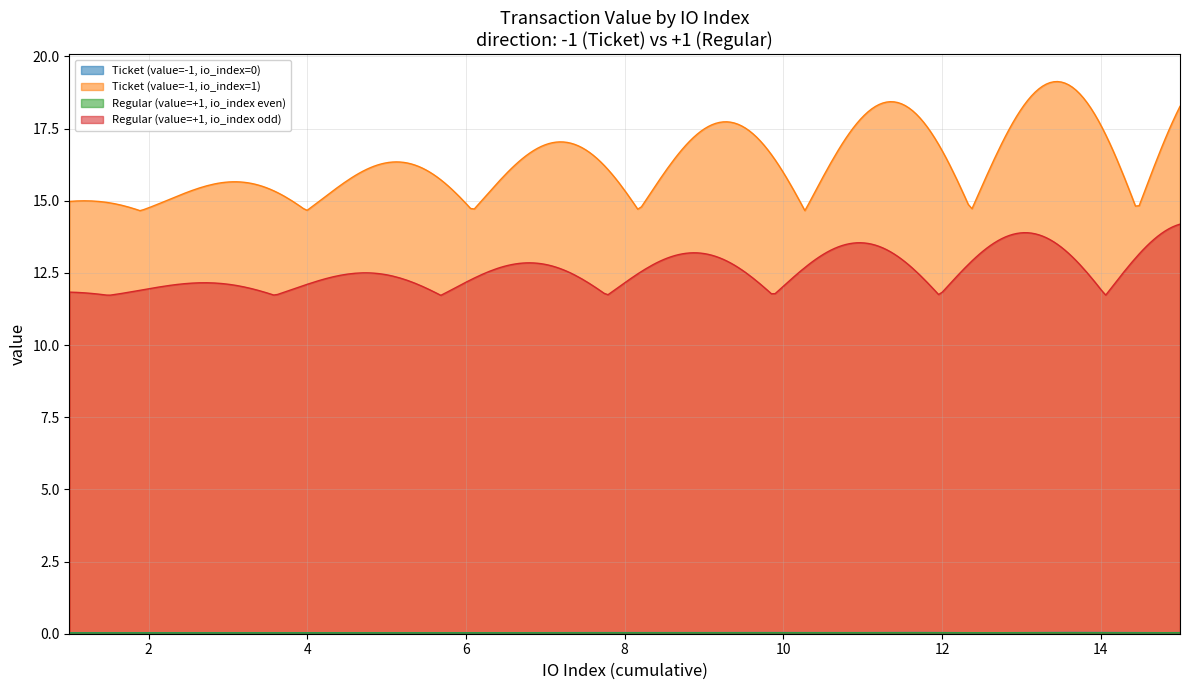

True or false: Regular (value=+1, io_index odd) and Ticket (value=-1, io_index=1) cross at least once.

False